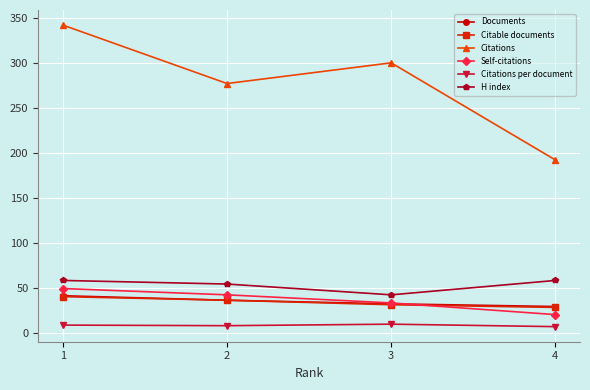

At how many categories does at least one series exceed 212?

3